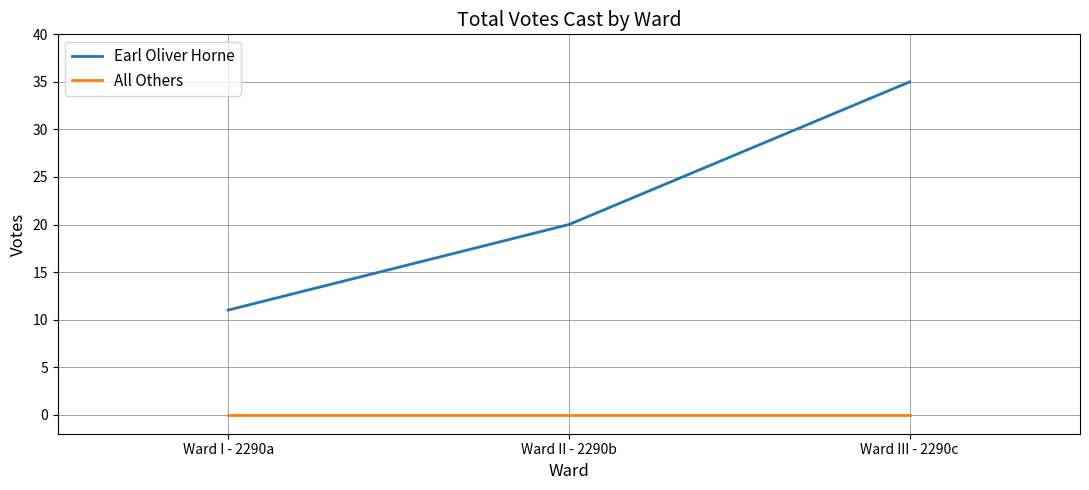

How many Earl Oliver Horne values are between 11 and 35?

3